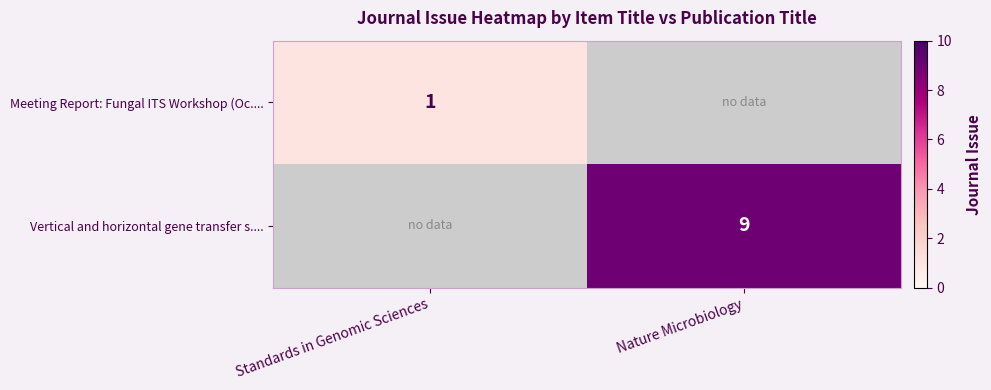

The value of Vertical and horizontal gene transfer s.... at Nature Microbiology is 16. True or false?

False